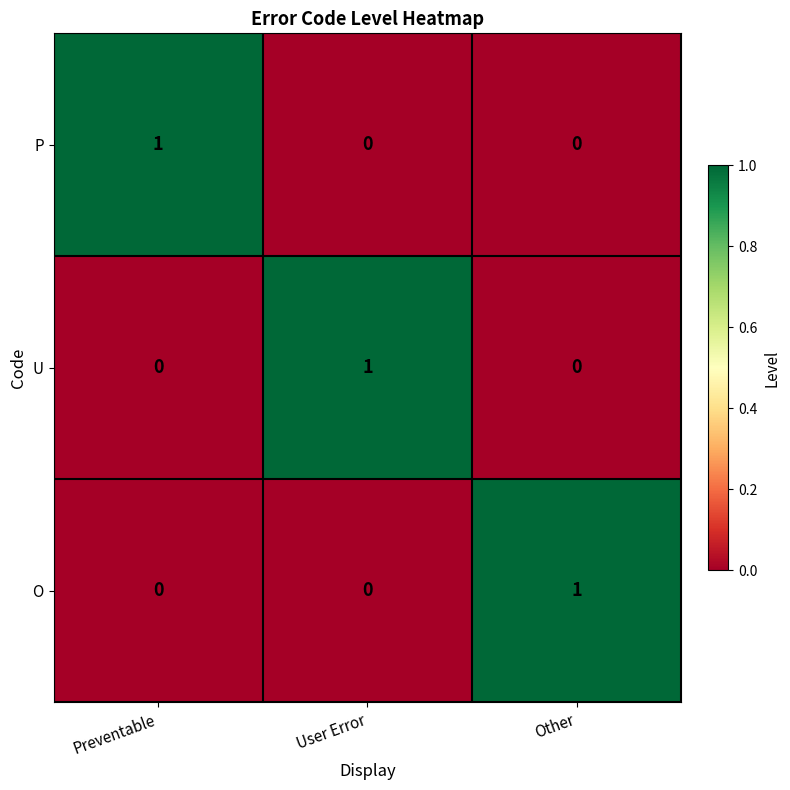

The P series shows 1 at Preventable. True or false?

True